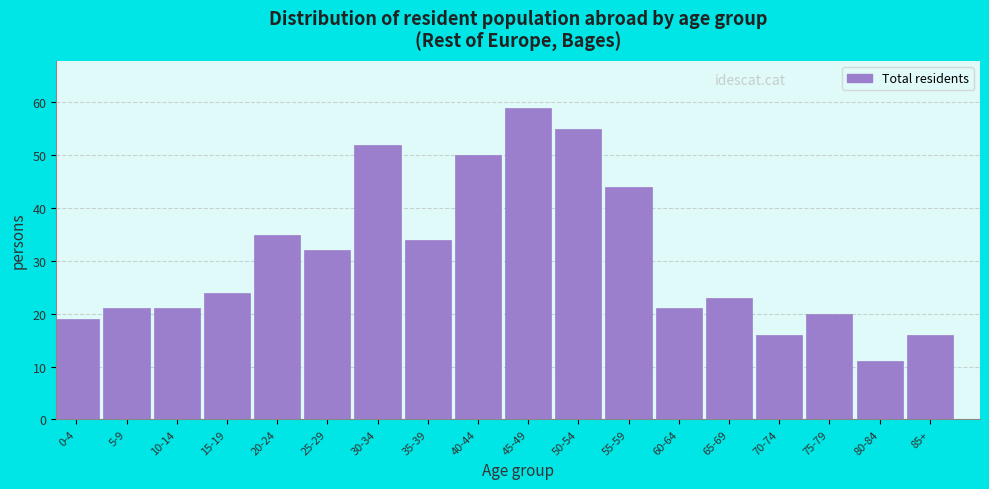

Reading left to right, extract all data points from this chart.

19	21	21	24	35	32	52	34	50	59	55	44	21	23	16	20	11	16